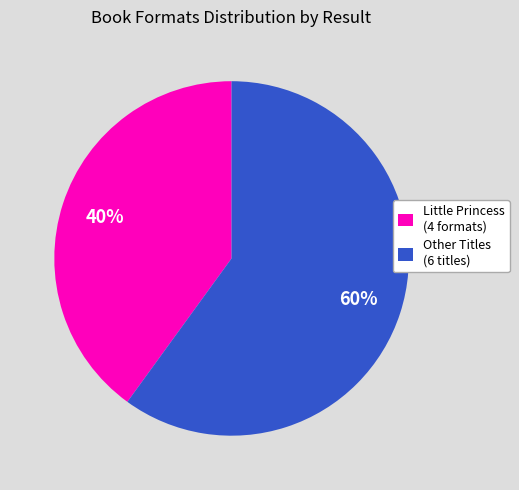

Is there any slice that represents more than half of the pie?

Yes